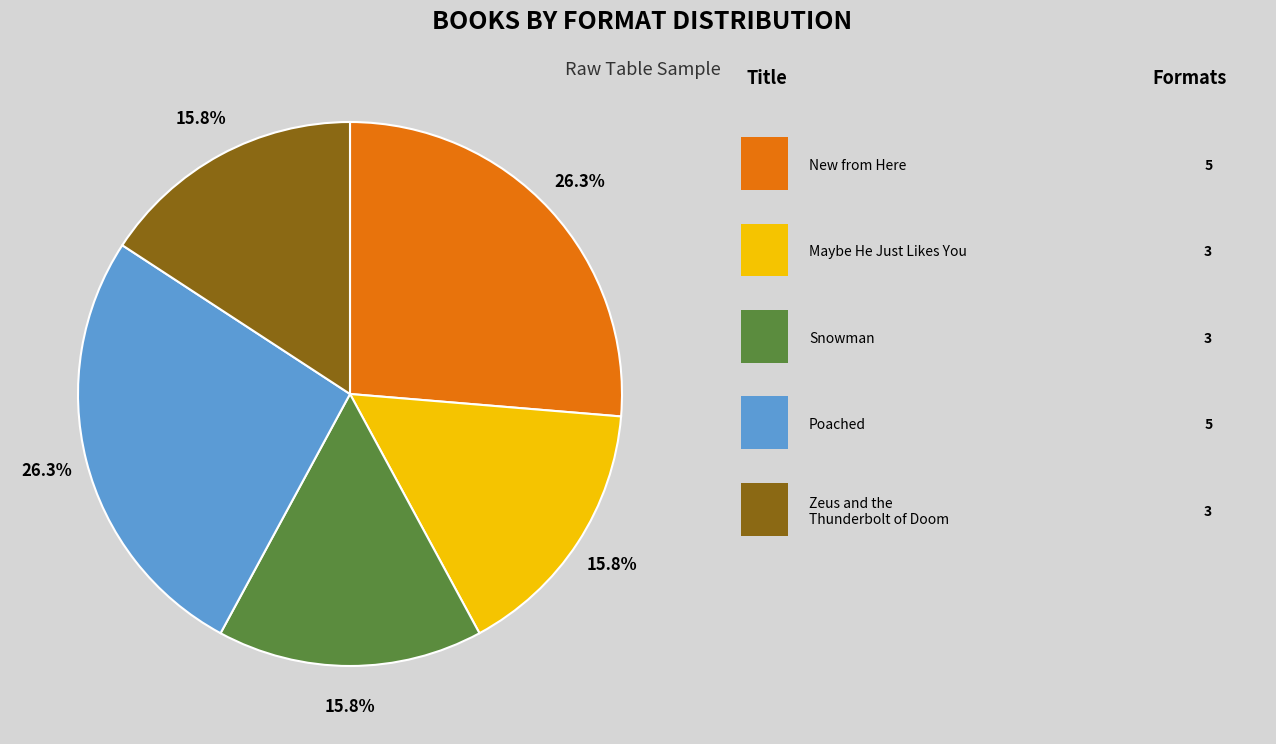

Is there any slice that represents more than half of the pie?

No